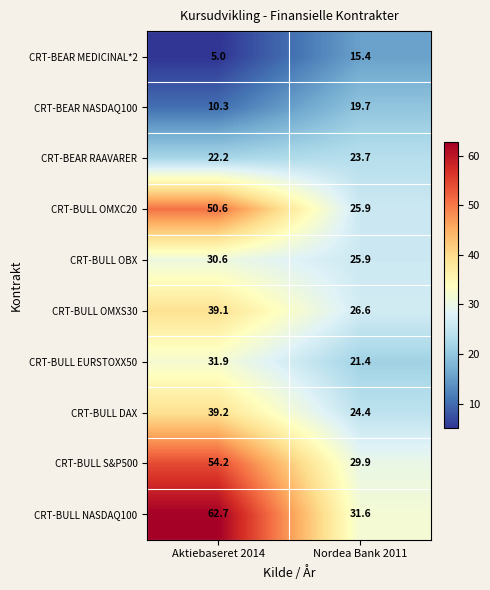

At which label does CRT-BULL OMXS30 reach its minimum?

Nordea Bank 2011